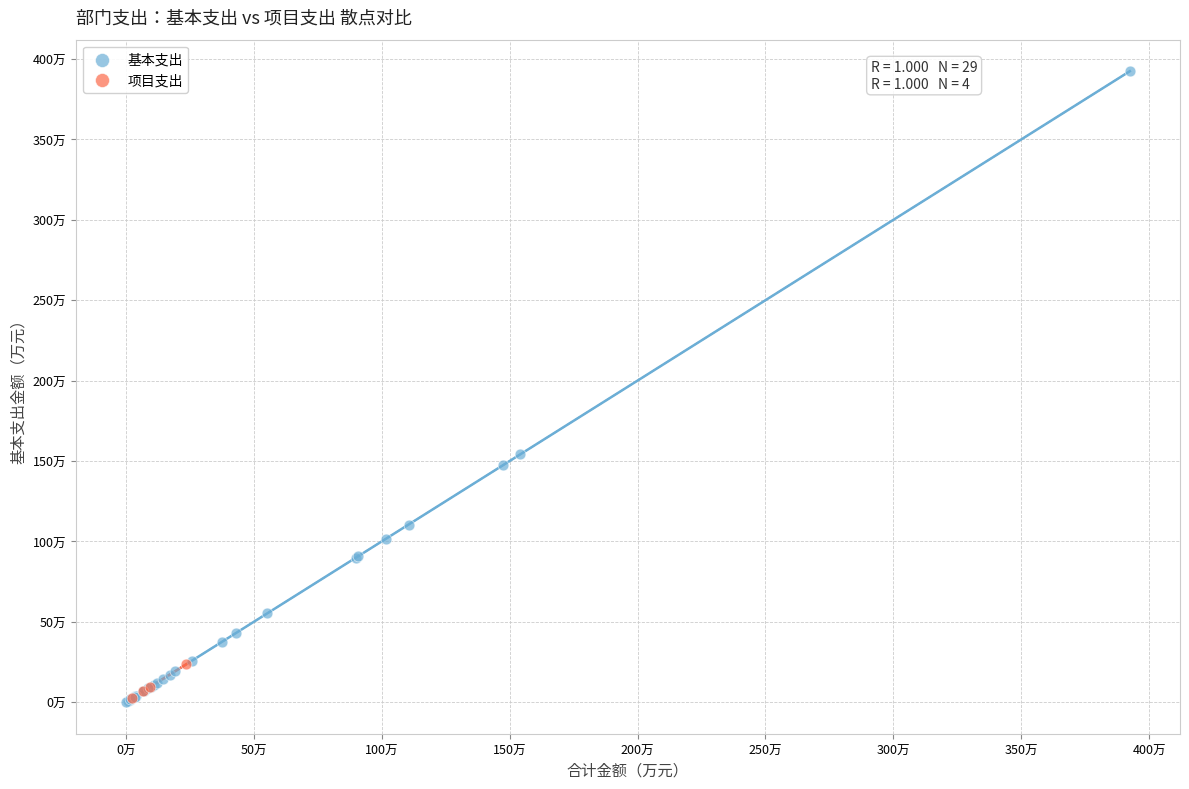

What are all the series names shown in the legend?

基本支出, 项目支出